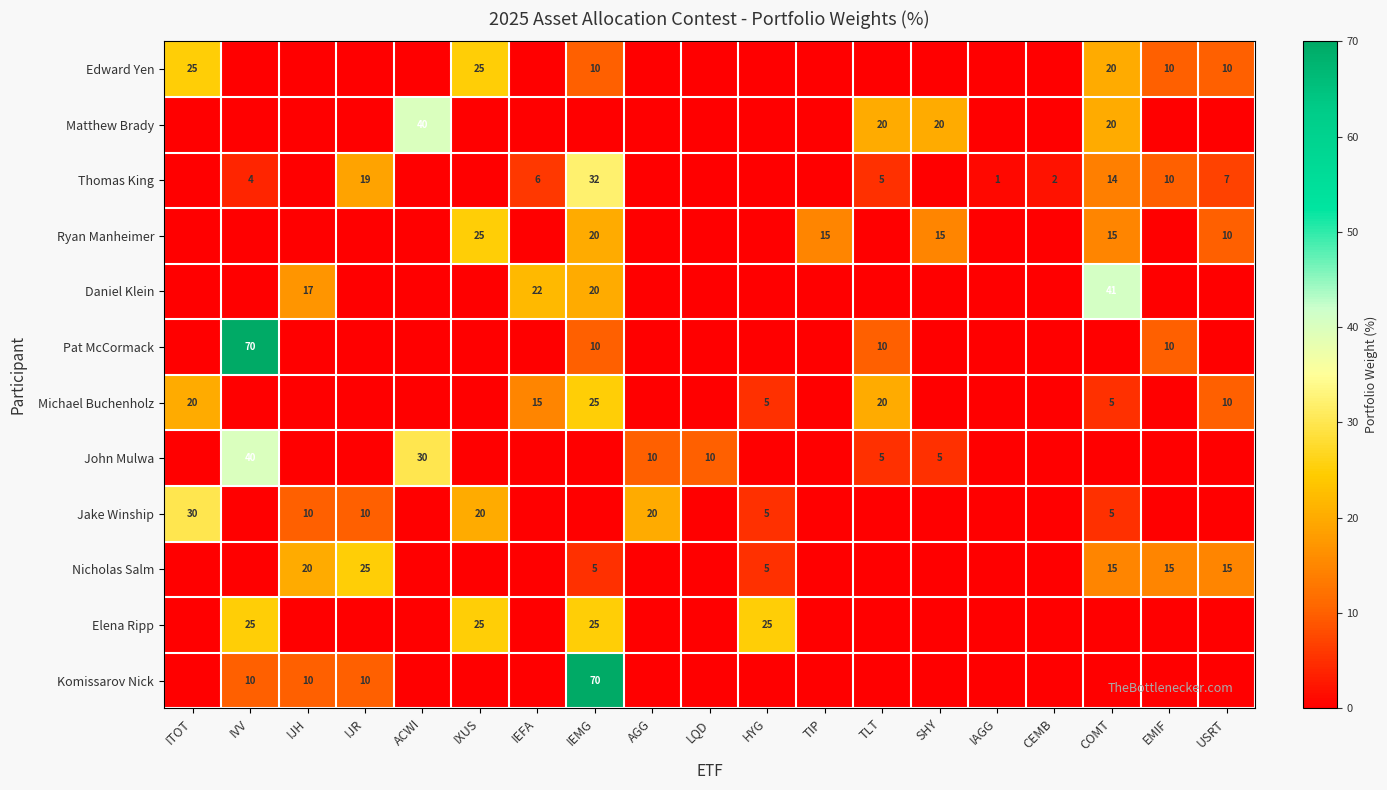

Is the value of Pat McCormack at IEMG greater than the value of Michael Buchenholz at COMT?

Yes